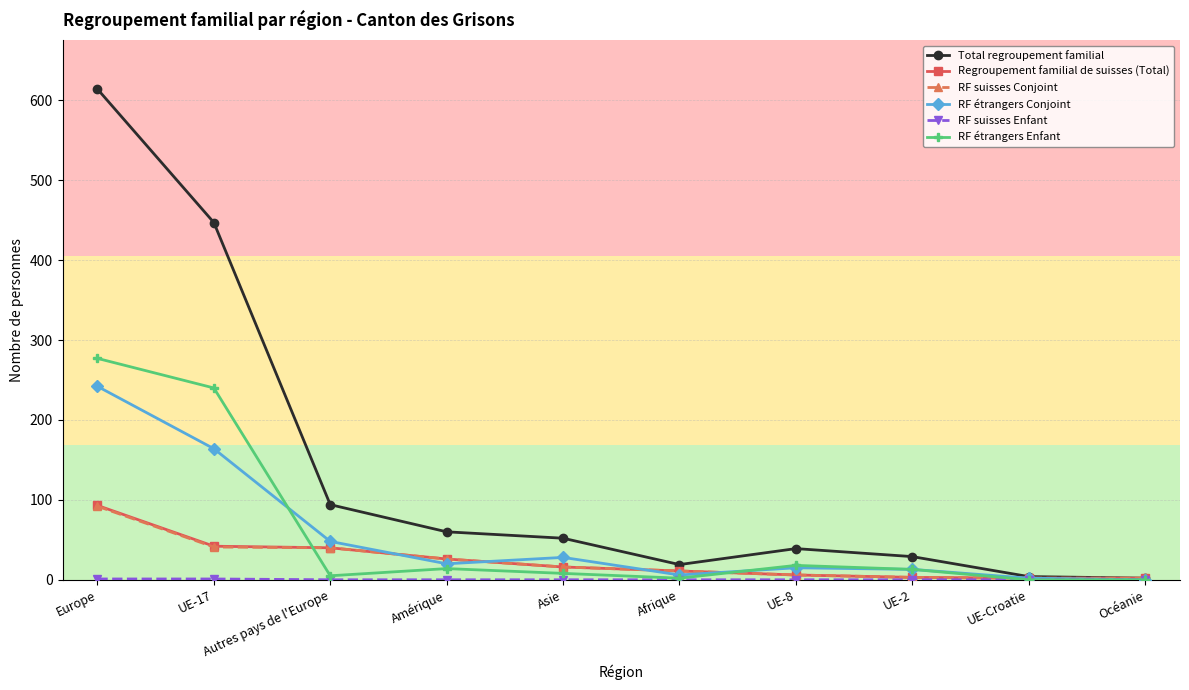

What is the difference between the maximum and minimum values in the Regroupement familial de suisses (Total) series?

91